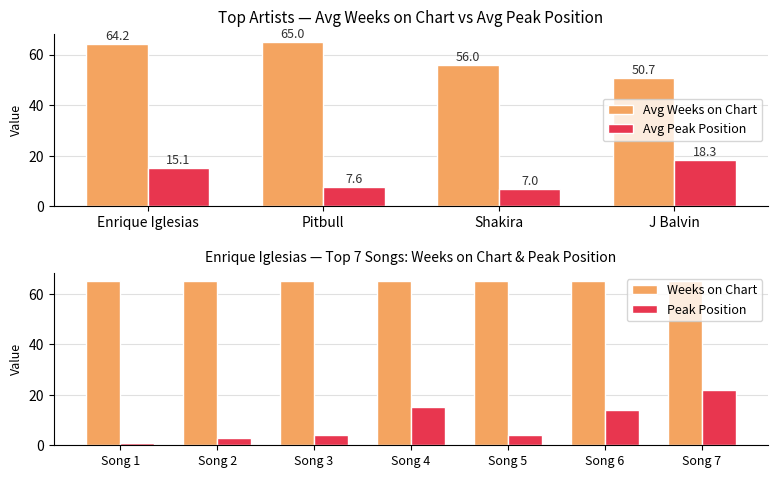

What is the average value of the Avg Peak Position series?

12.0